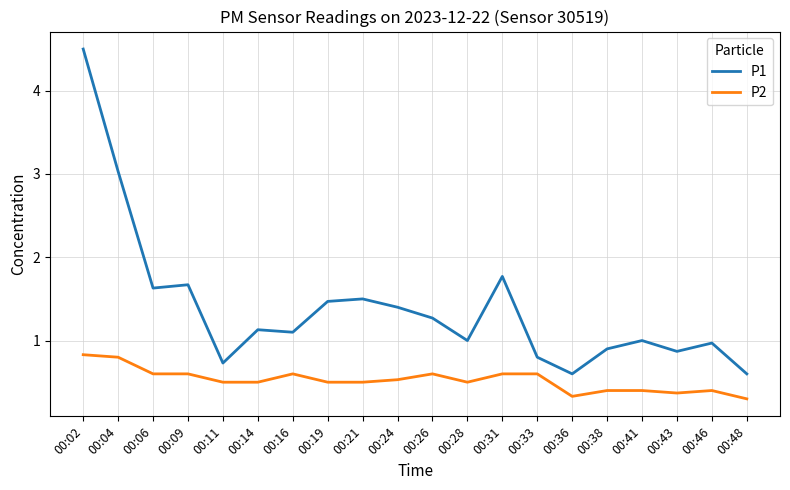

What is the difference between the maximum and minimum values in the P1 series?

3.9